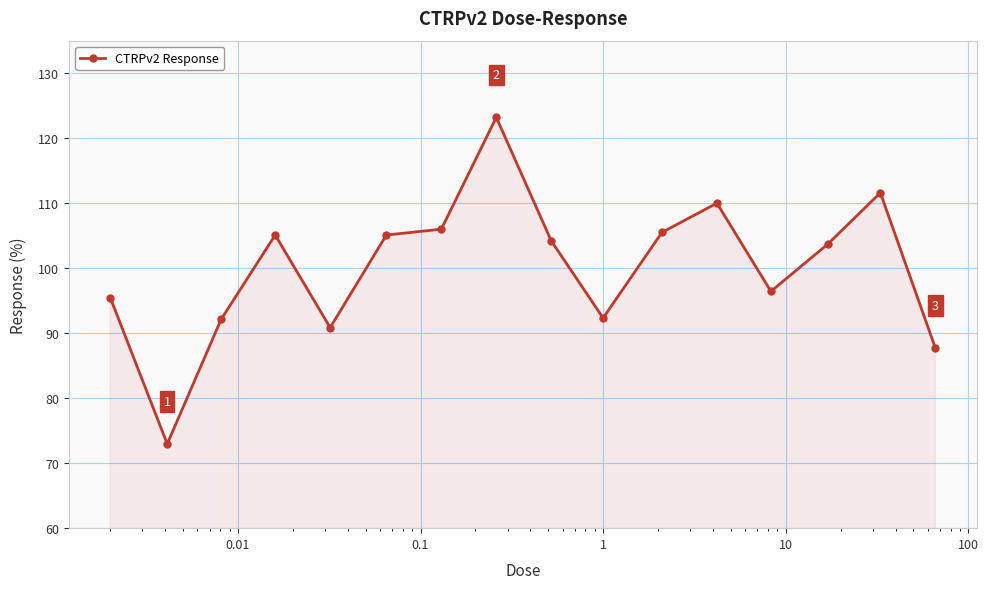

What is the maximum value shown in the chart?

123.2